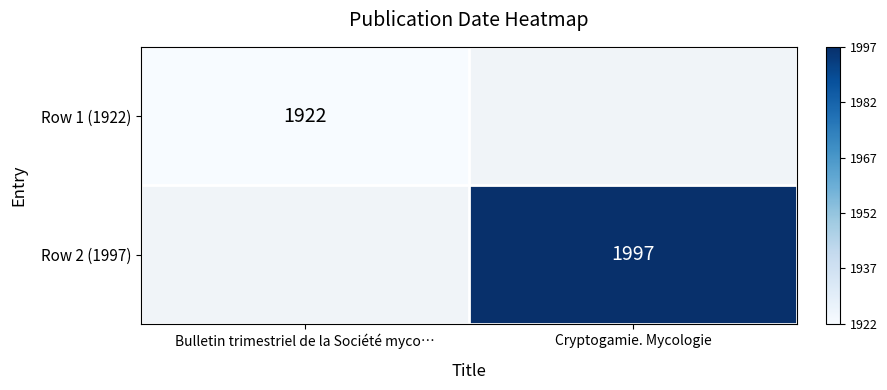

Between Bulletin trimestriel de la Société myco… and Cryptogamie. Mycologie, which is larger?

Cryptogamie. Mycologie